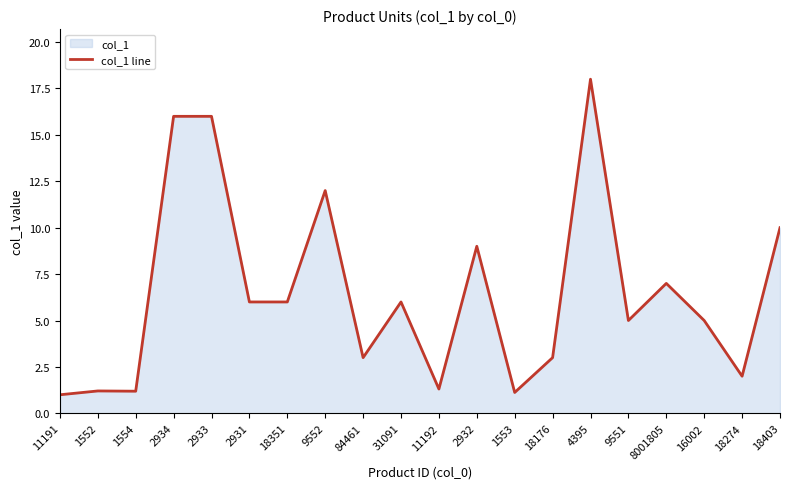

Reading left to right, list all the values displayed in this chart.

1.0	1.2	1.2	16.0	16.0	6.0	6.0	12.0	3.0	6.0	1.3	9.0	1.1	3.0	18.0	5.0	7.0	5.0	2.0	10.0